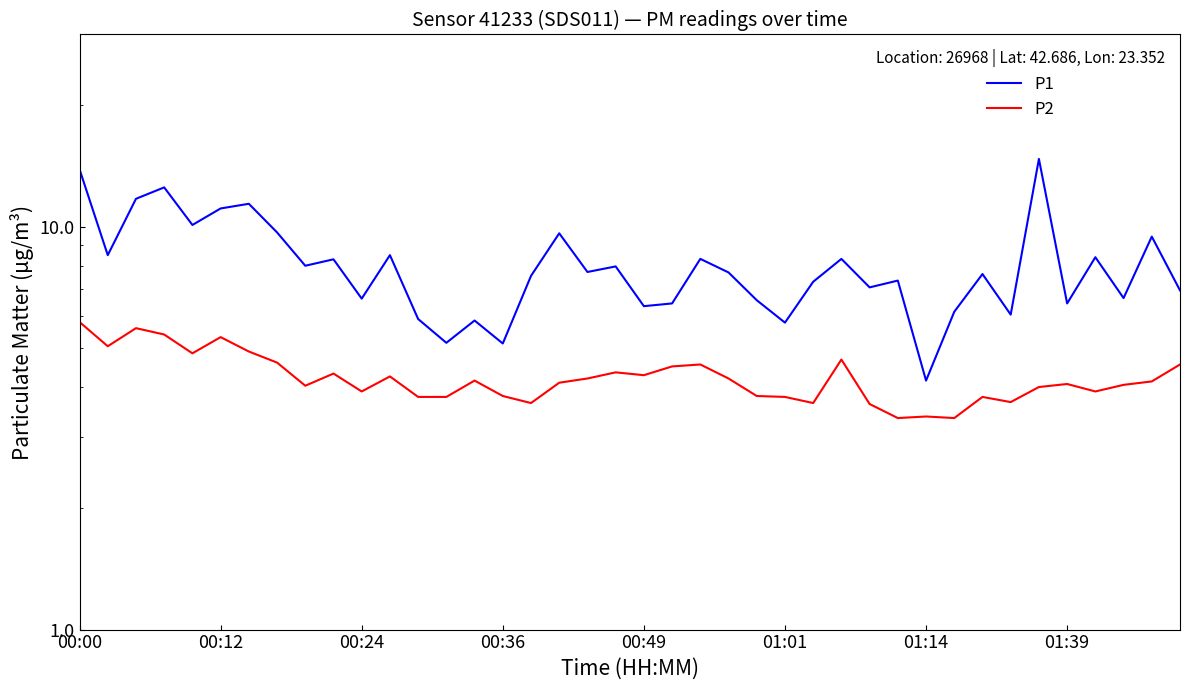

True or false: P1 and P2 intersect in this chart.

False